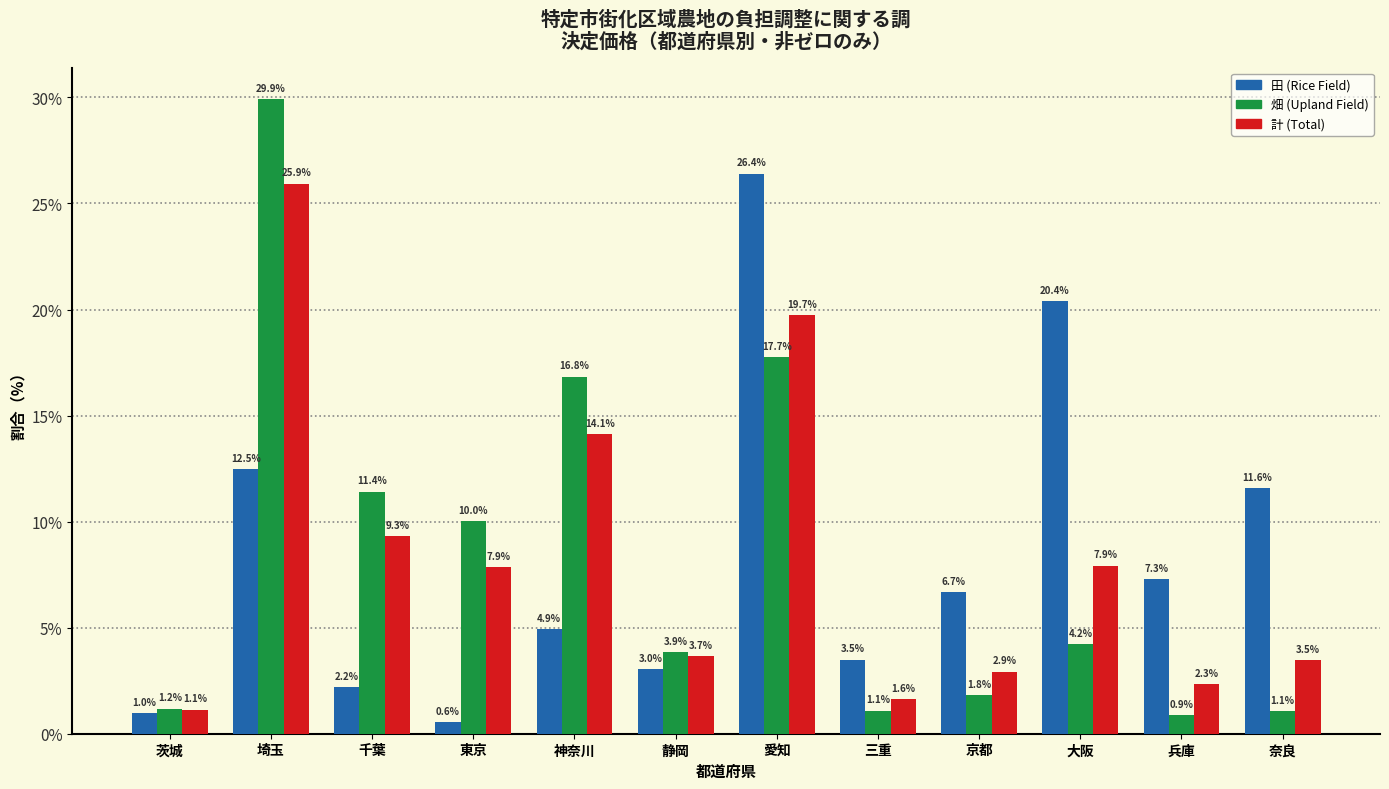

Reading right to left, what are all the values shown in this chart?

田 (Rice Field): 奈良=11.6	兵庫=7.3	大阪=20.4	京都=6.7	三重=3.5	愛知=26.4	静岡=3.0	神奈川=4.9	東京=0.6	千葉=2.2	埼玉=12.5	茨城=1.0
畑 (Upland Field): 奈良=1.1	兵庫=0.9	大阪=4.2	京都=1.8	三重=1.1	愛知=17.7	静岡=3.9	神奈川=16.8	東京=10.0	千葉=11.4	埼玉=29.9	茨城=1.2
計 (Total): 奈良=3.5	兵庫=2.3	大阪=7.9	京都=2.9	三重=1.6	愛知=19.7	静岡=3.7	神奈川=14.1	東京=7.9	千葉=9.3	埼玉=25.9	茨城=1.1